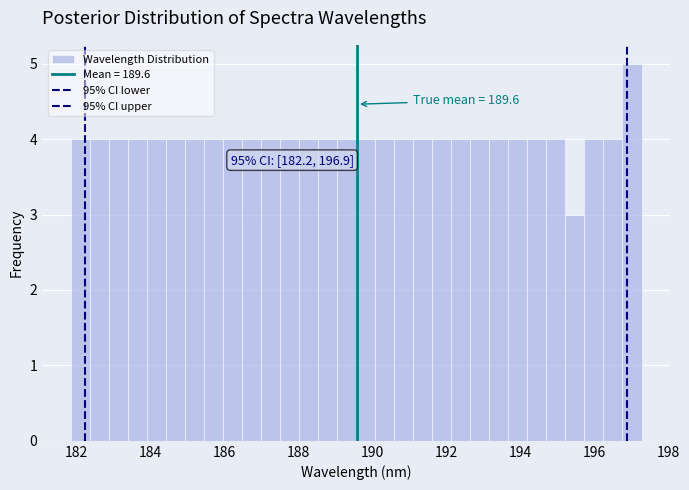

Read against the x-axis, roughly where is the centre of the tallest bar?

197.0